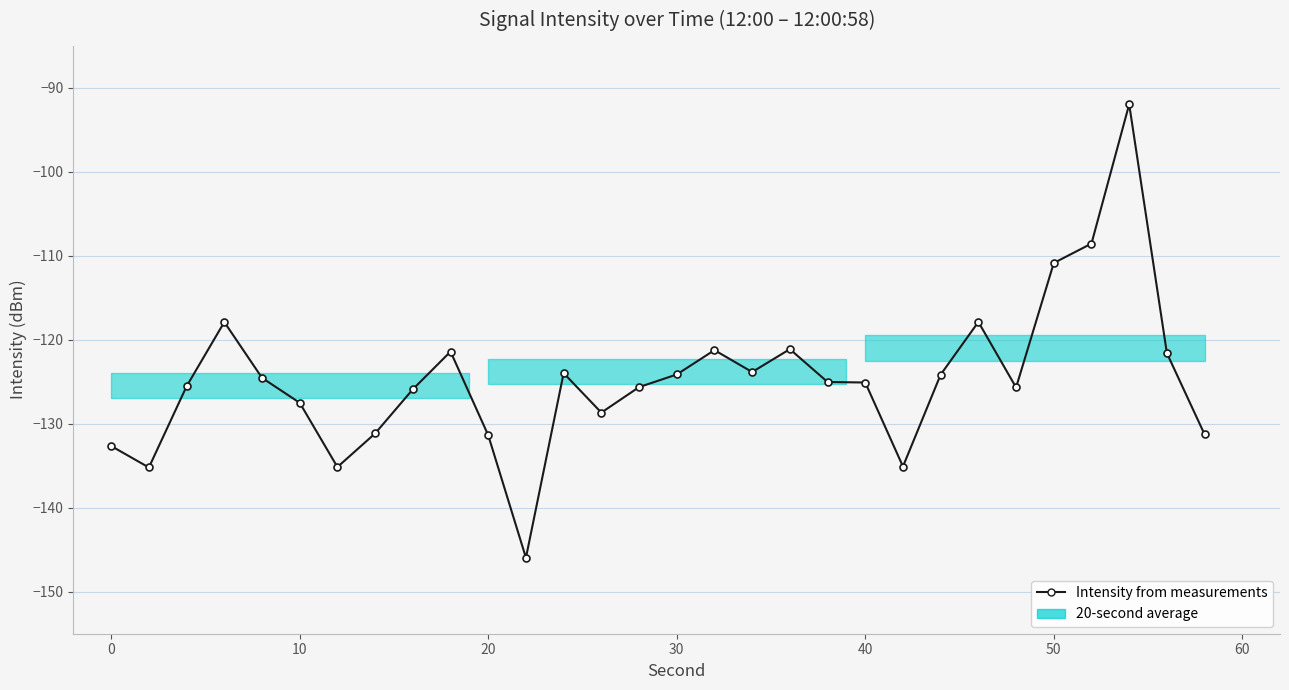

How many lines are shown in the chart?

1